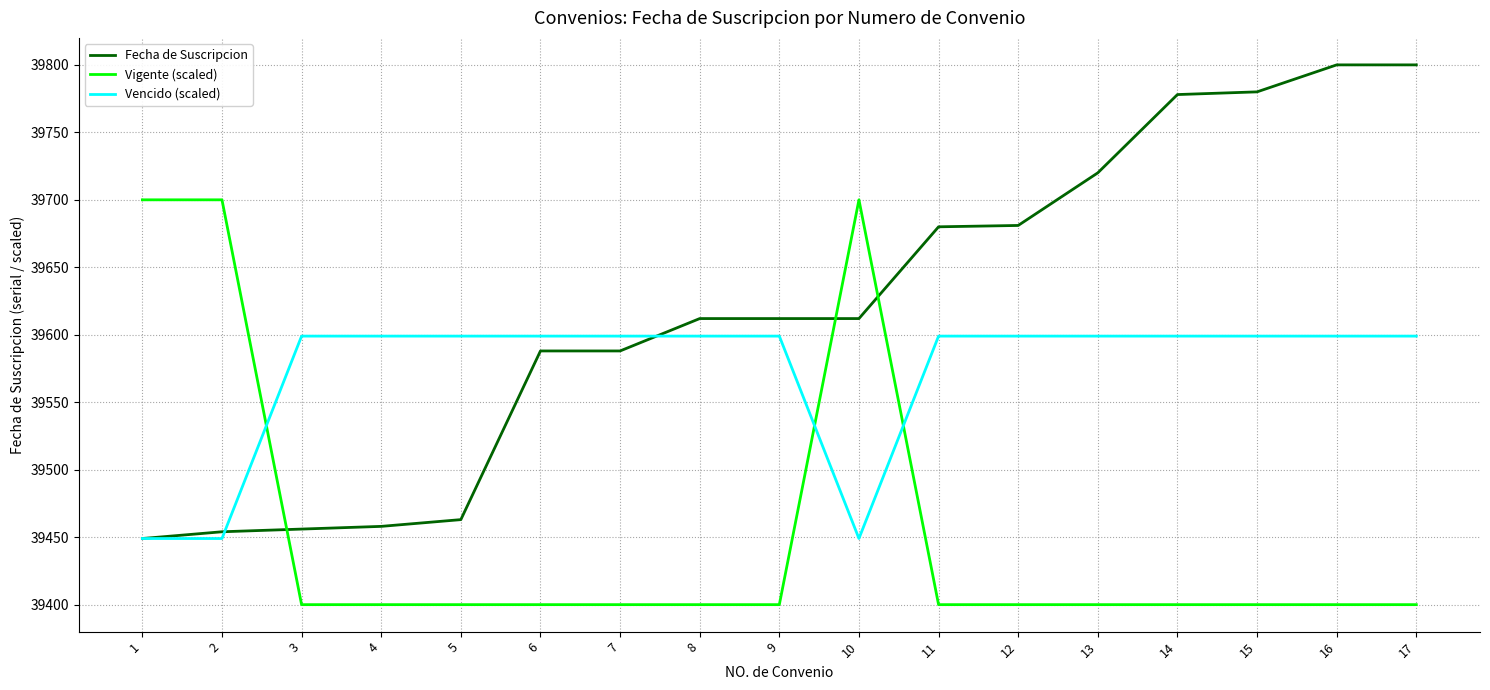

Where do Vigente (scaled) and Vencido (scaled) first cross each other?

2 and 3